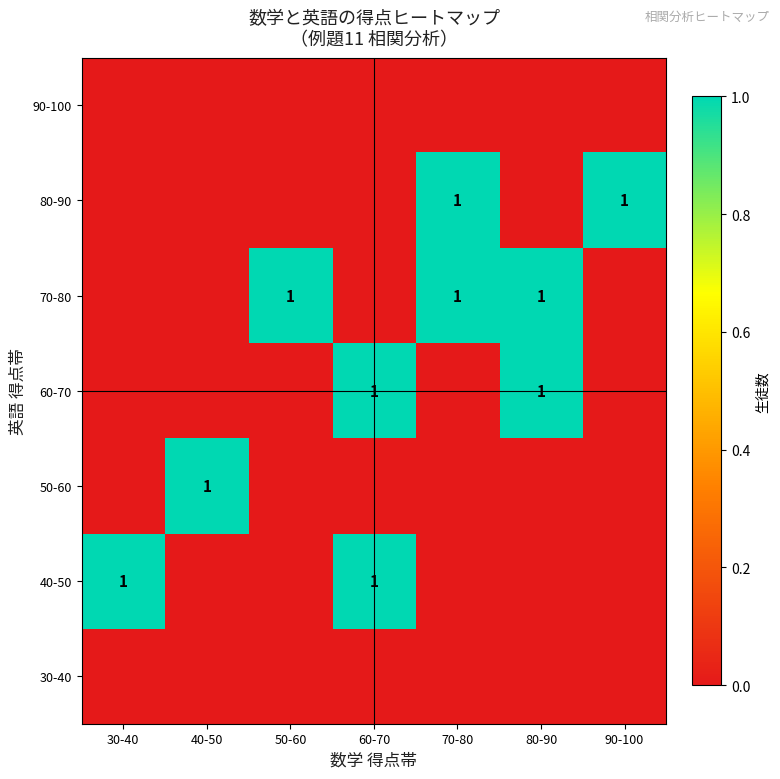

The 40-50 series shows 1 at 60-70. True or false?

True